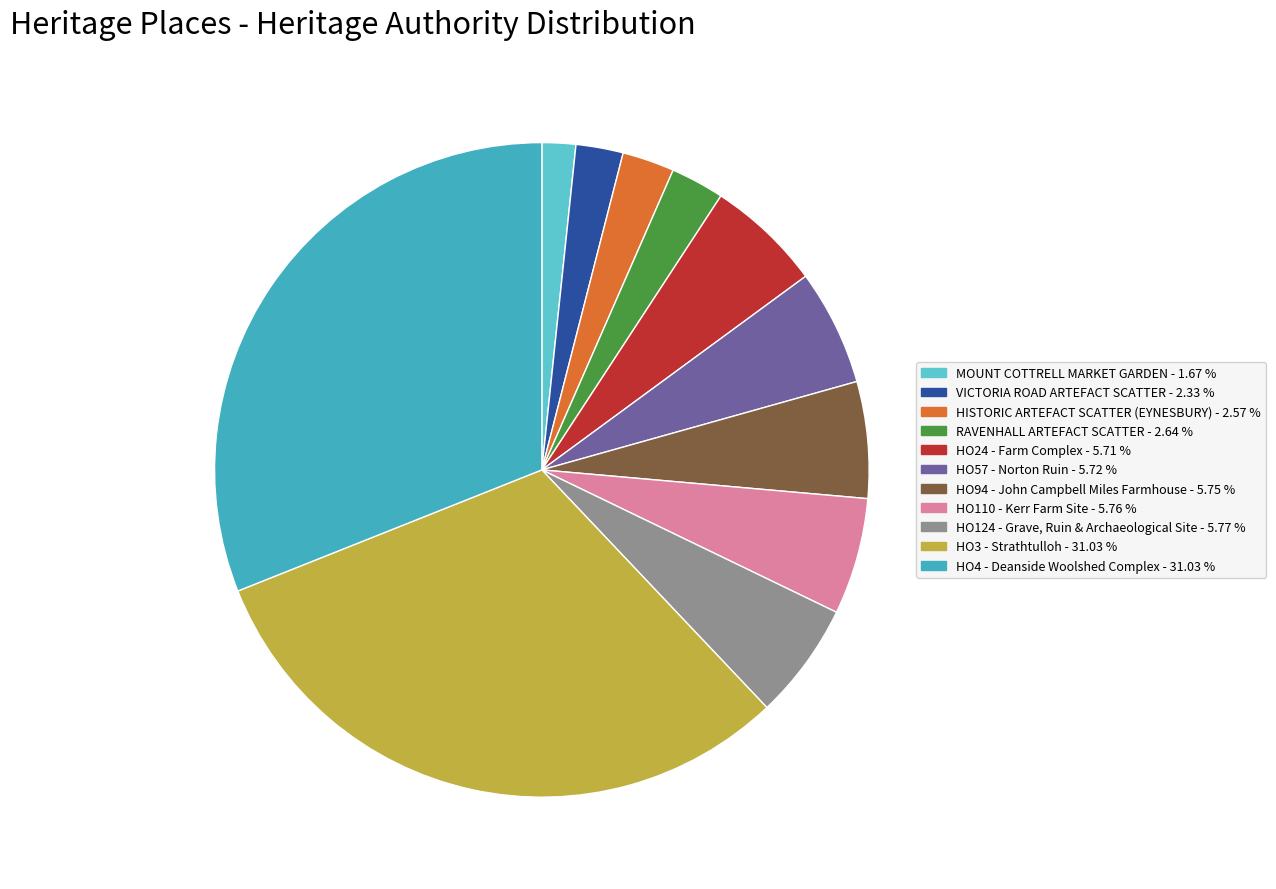

What is the largest slice in the pie chart?

HO4 - Deanside Woolshed Complex